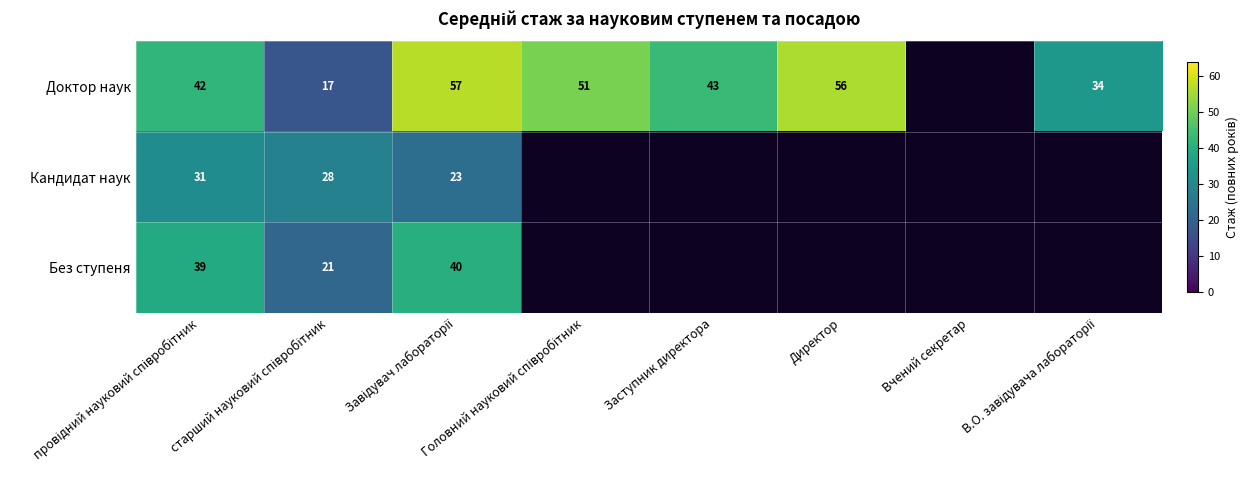

Is the value of Доктор наук at Головний науковий співробітник greater than the value of Кандидат наук at В.О. завідувача лабораторії?

No